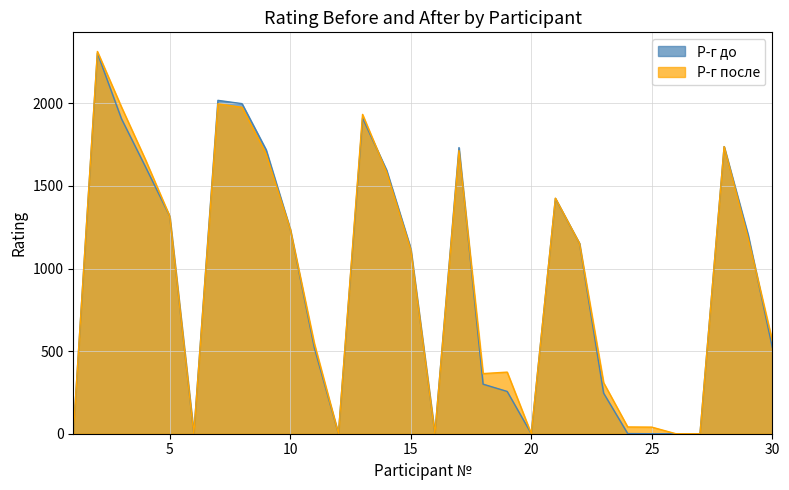

List the series in order of their peak value, lowest first.

Р-г до, Р-г после